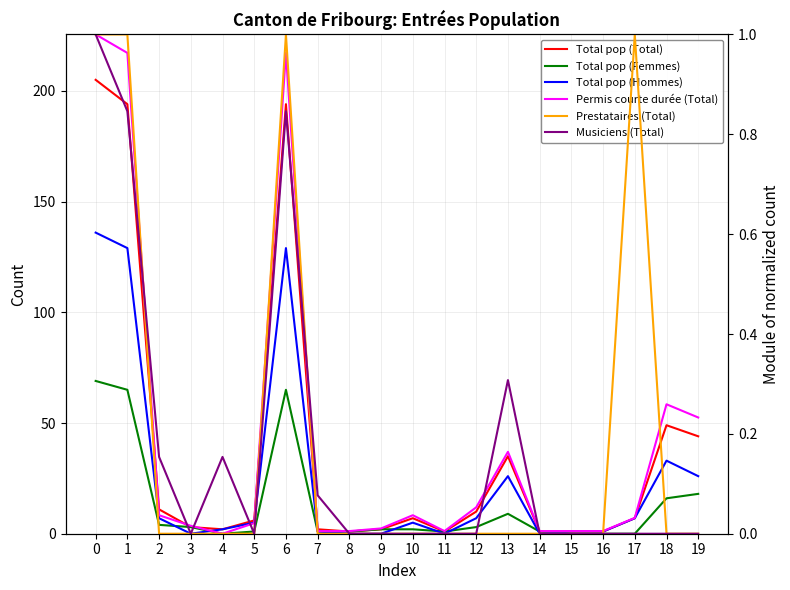

True or false: Musiciens (Total) and Total pop (Total) intersect in this chart.

False